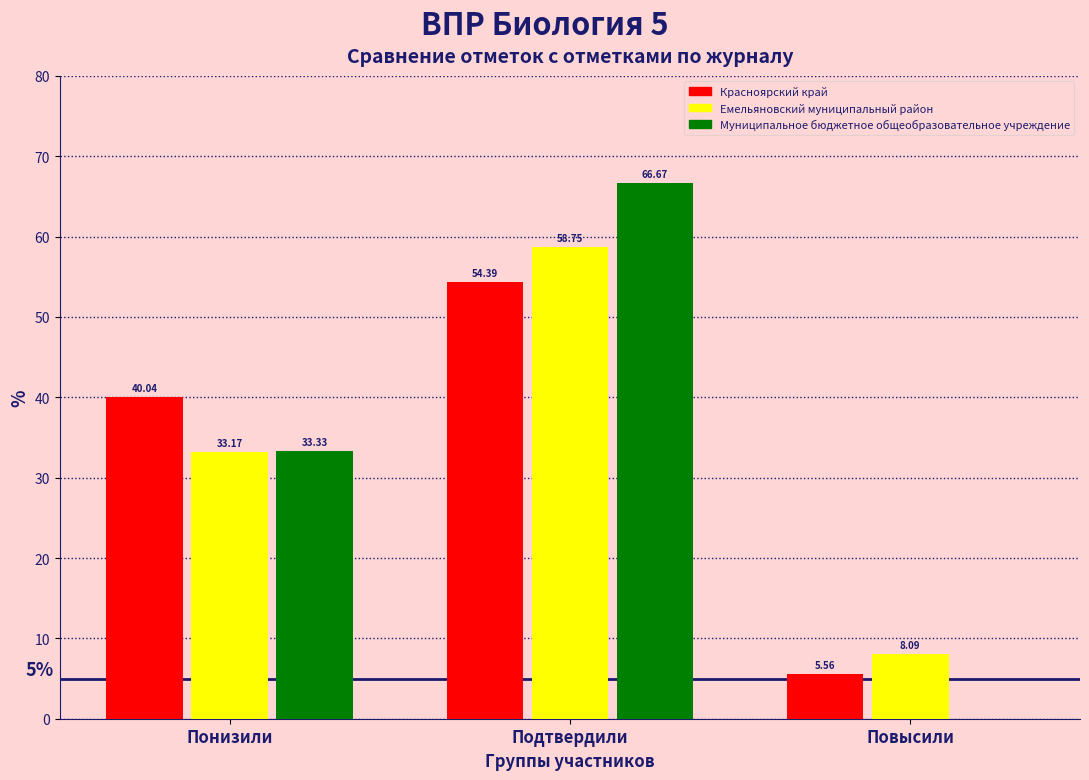

Between Подтвердили and Повысили, which series saw the biggest shift?

Муниципальное бюджетное общеобразовательное учреждение